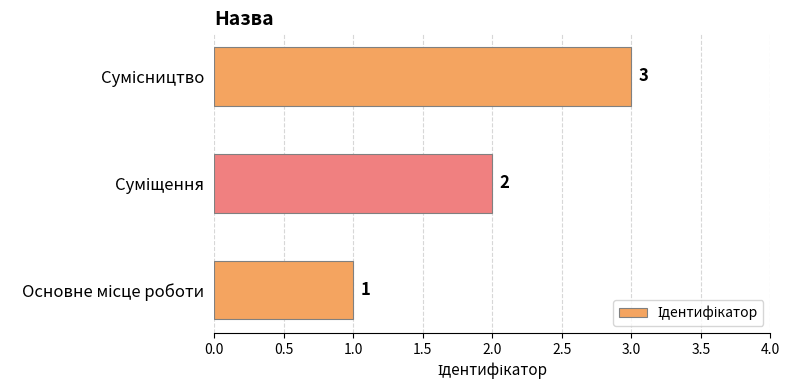

How many values are between 1 and 3?

3